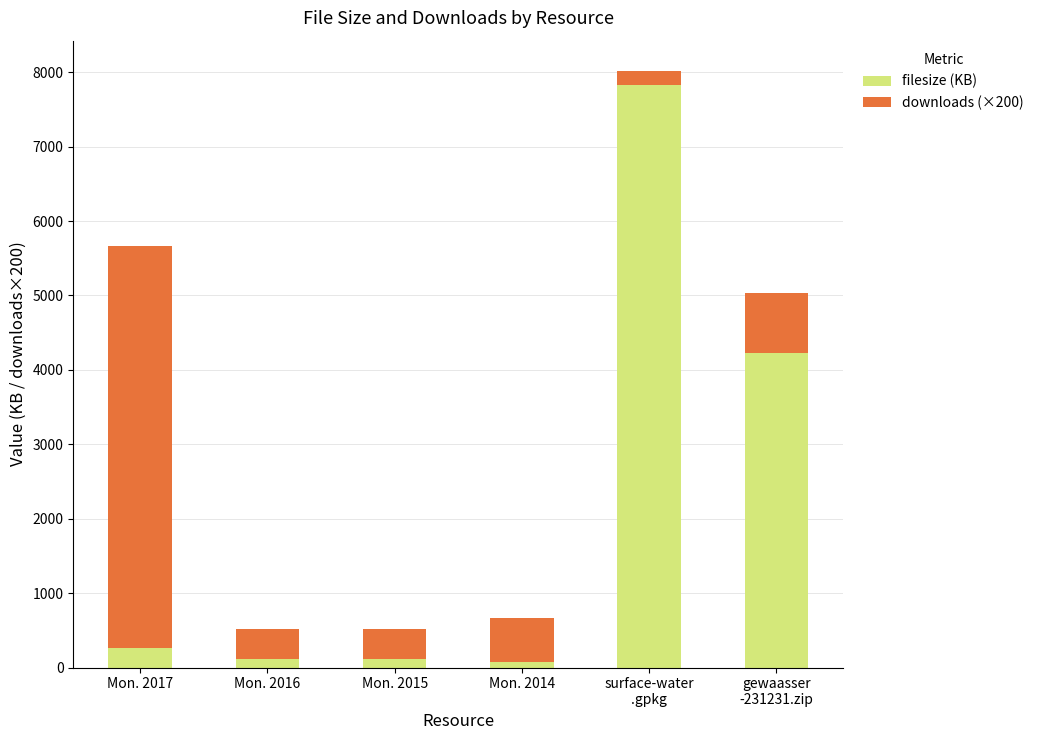

How many bars are there in total?

6